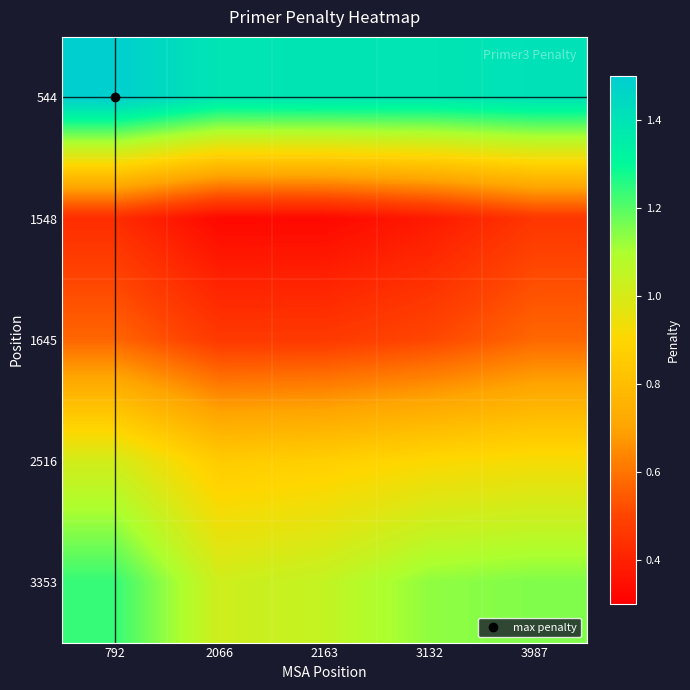

How many series are shown in this chart?

5